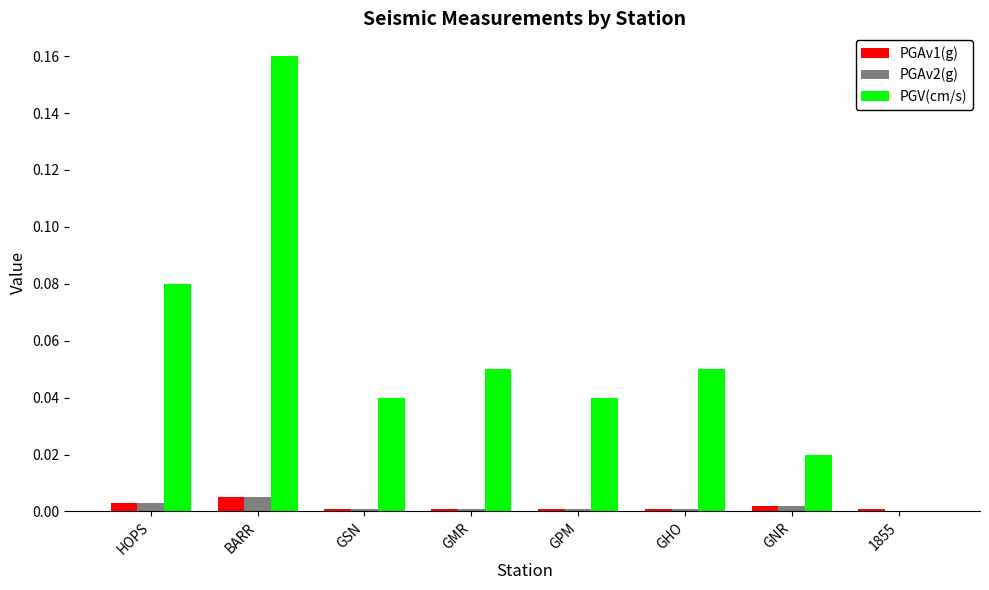

Is the value of PGAv1(g) at 1855 greater than the value of PGV(cm/s) at HOPS?

No